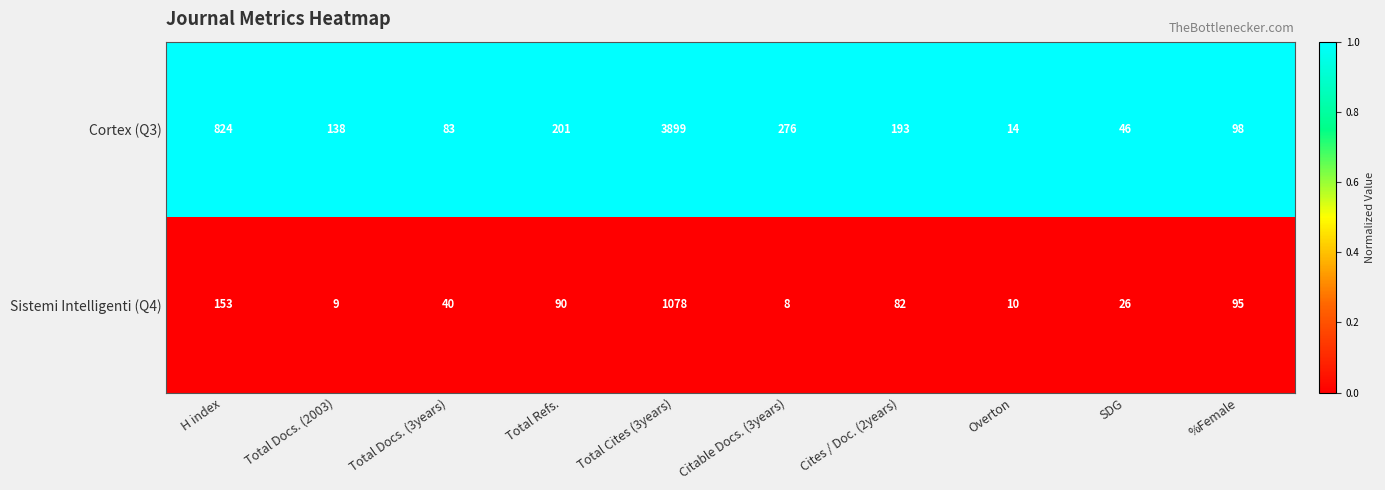

At which category does the chart reach its minimum across all series?

Citable Docs. (3years)